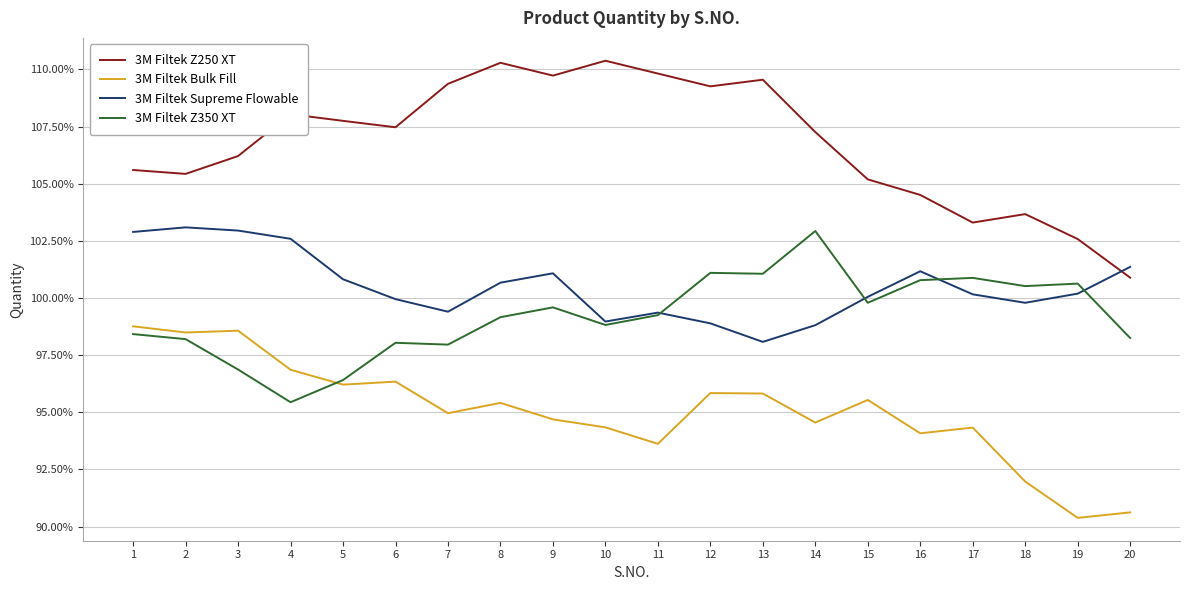

At which label is 3M Filtek Z250 XT closest to 105?

15